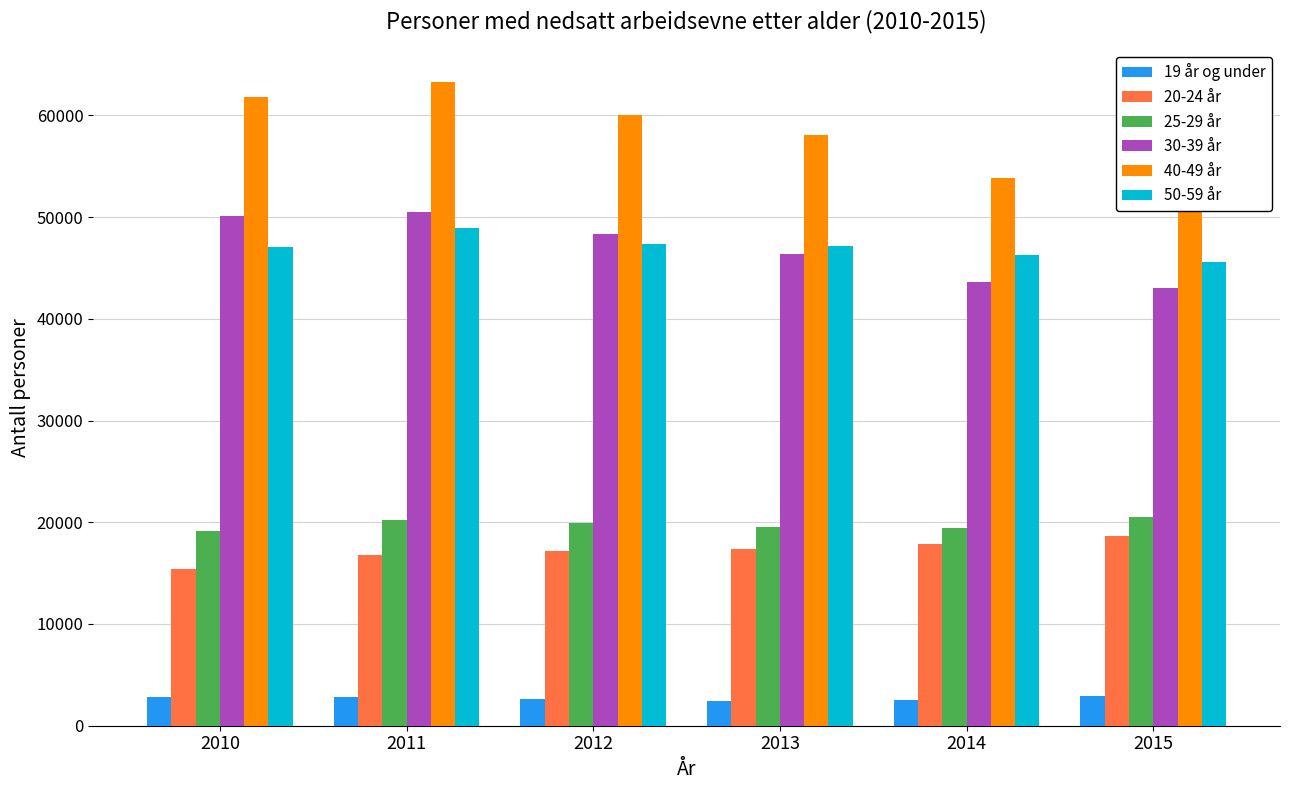

What is the sum of the 19 år og under values at 2014 and 2015?

5409